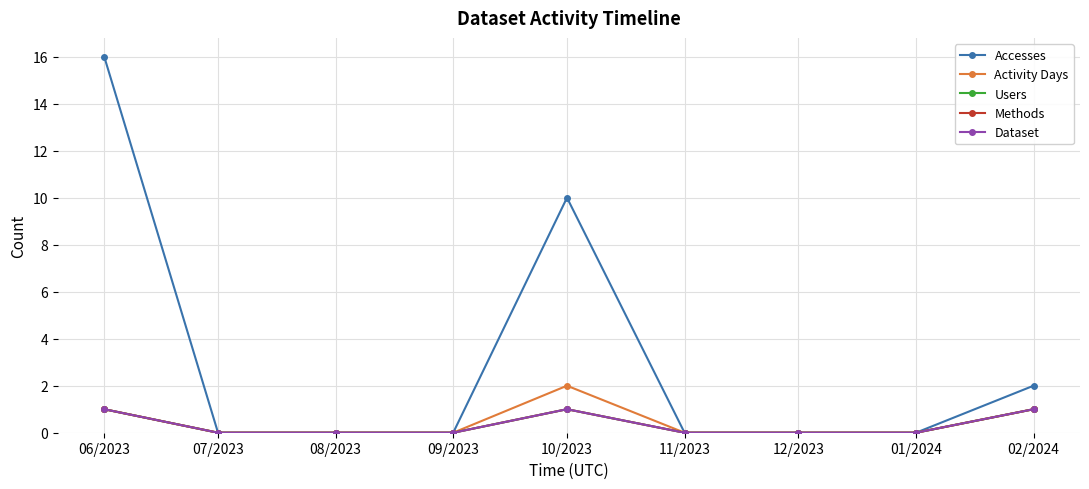

What is the label of the 8th point from the left?

01/2024